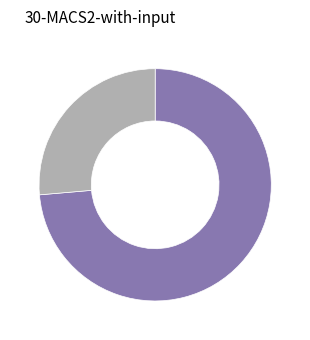

Does any single category account for the majority?

Yes